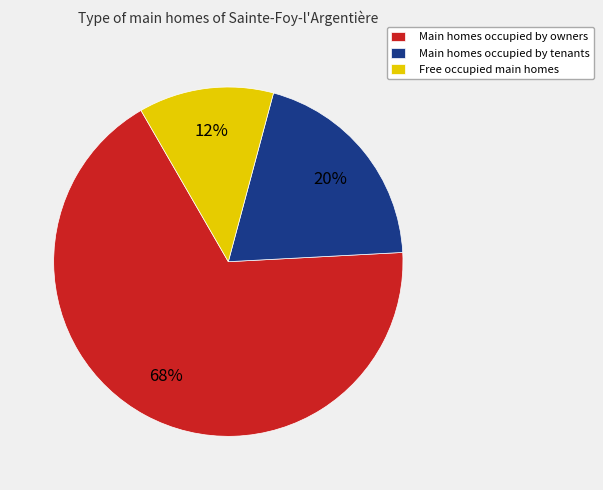

Does any single category account for the majority?

Yes